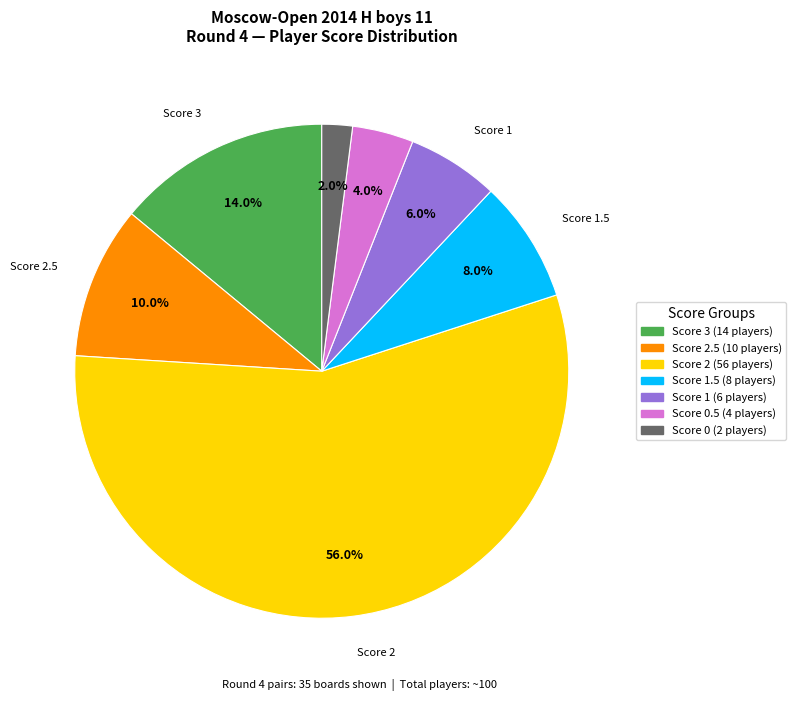

Is there a majority slice in this chart?

Yes